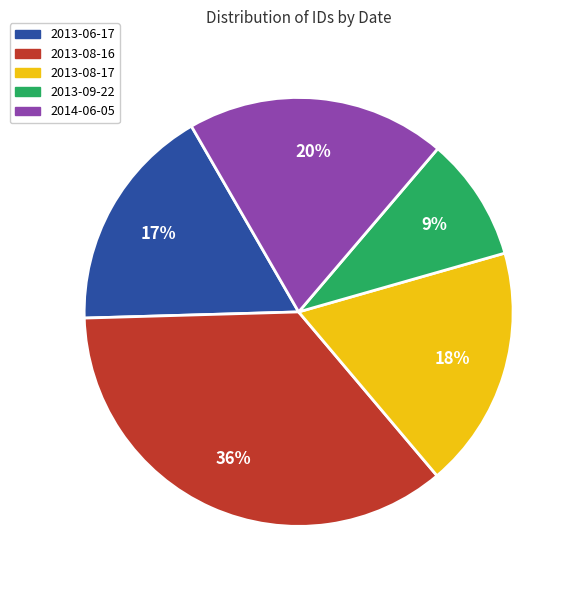

To the nearest percent, what is the average slice percentage?

20%